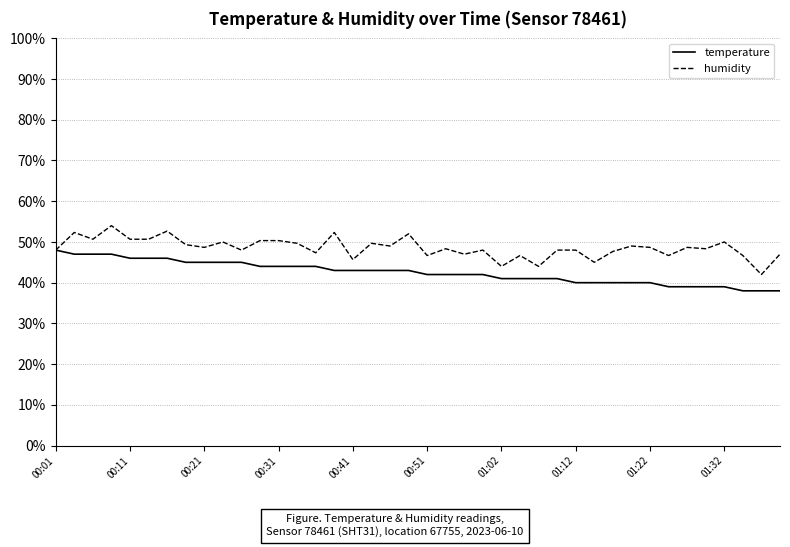

What are all the series names shown in the legend?

temperature, humidity